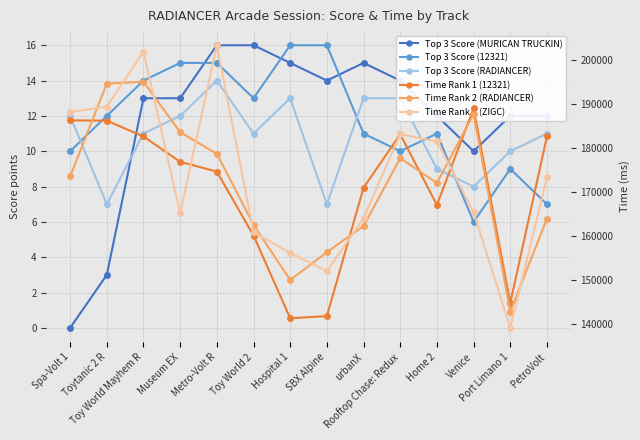

What is the label of the 2nd point from the right?

Port Limano 1